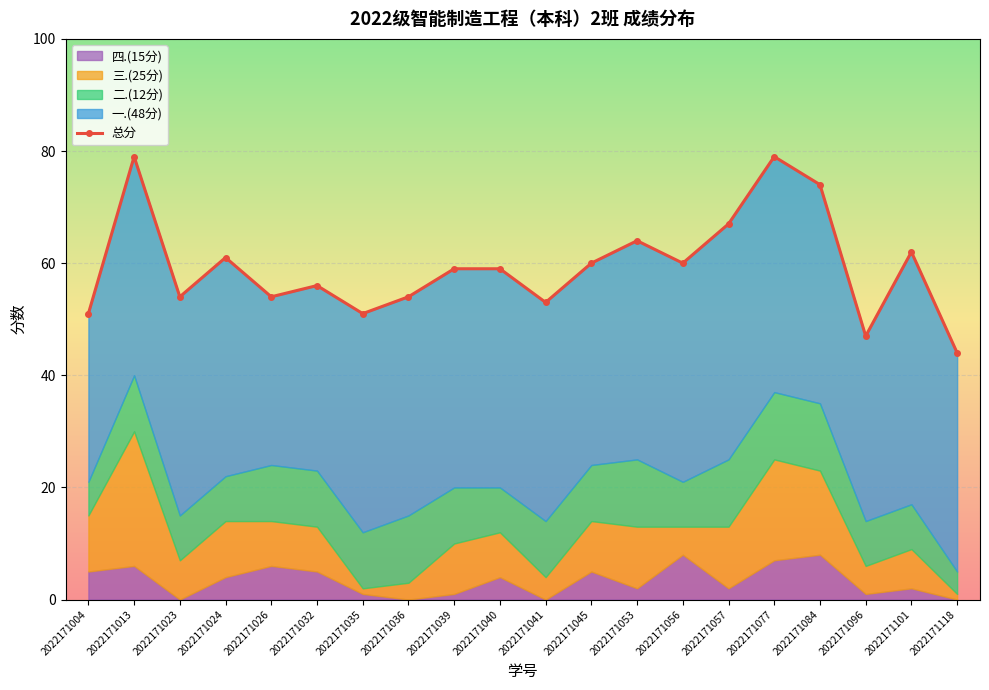

At which category does the chart reach its peak across all series?

2022171013